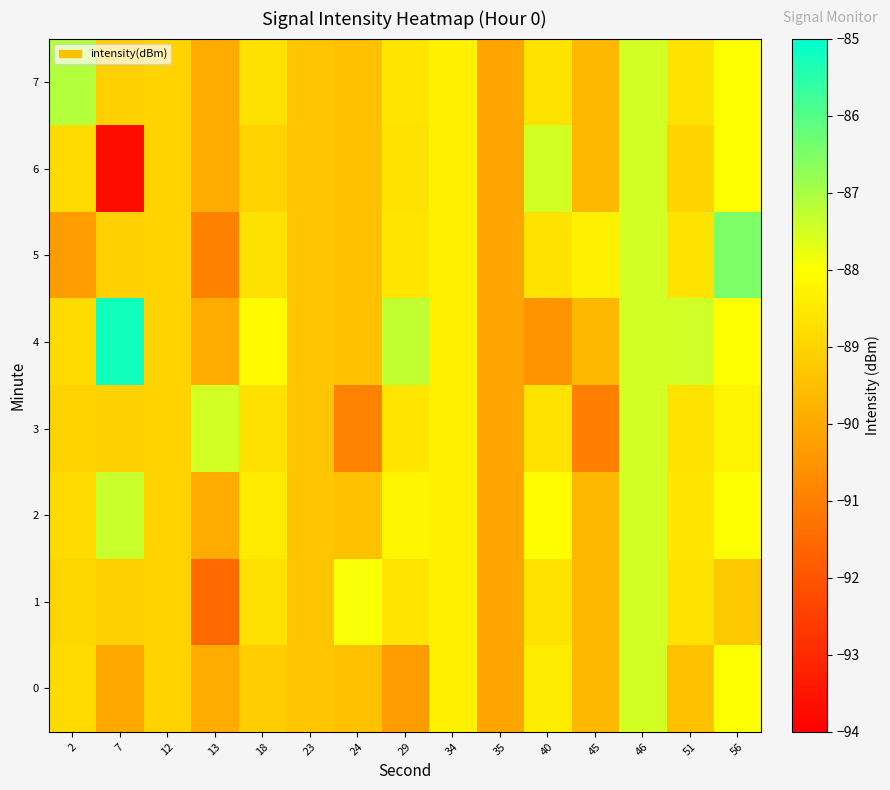

At which category is the sum across all series the highest?

46